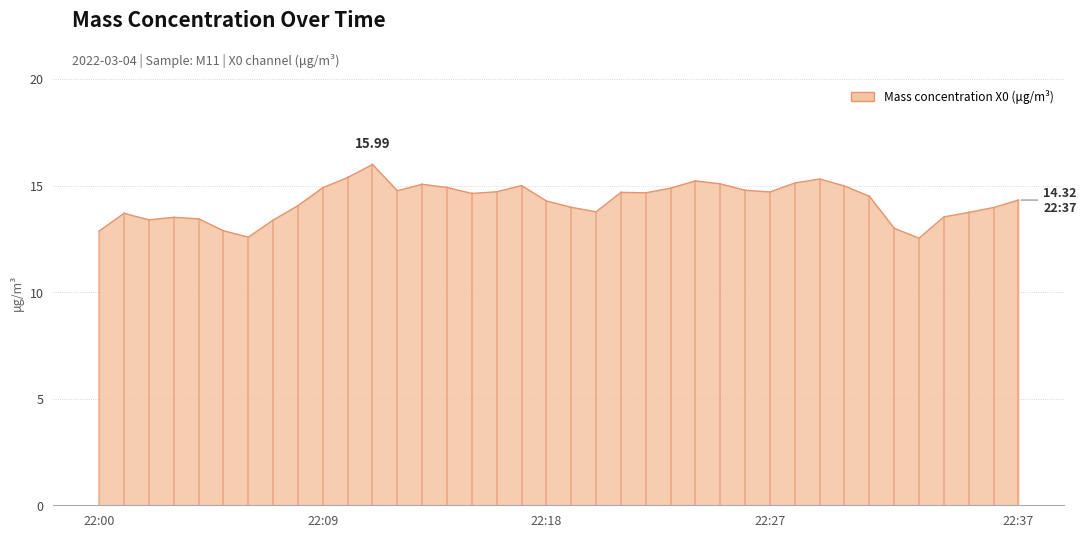

Does the chart display data point markers on the line(s)?

No